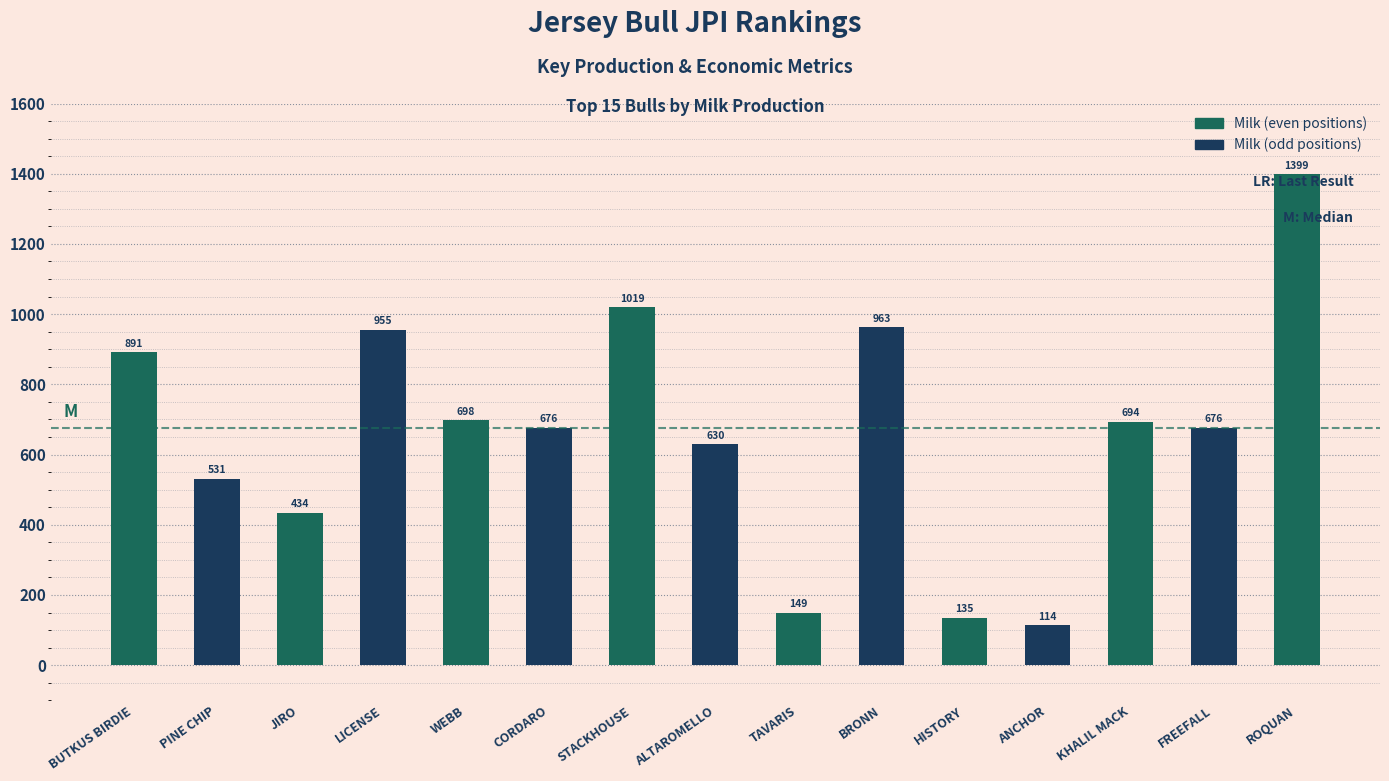

What is the difference between the second highest and minimum values?

905